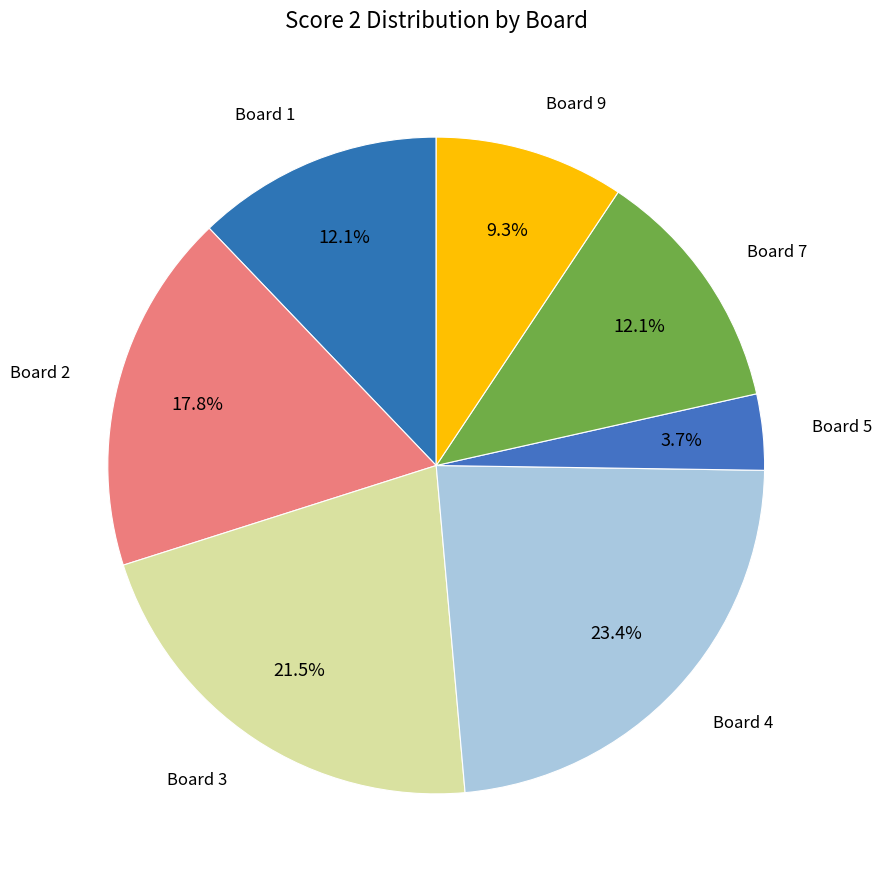

What is the largest slice in the pie chart?

Board 4